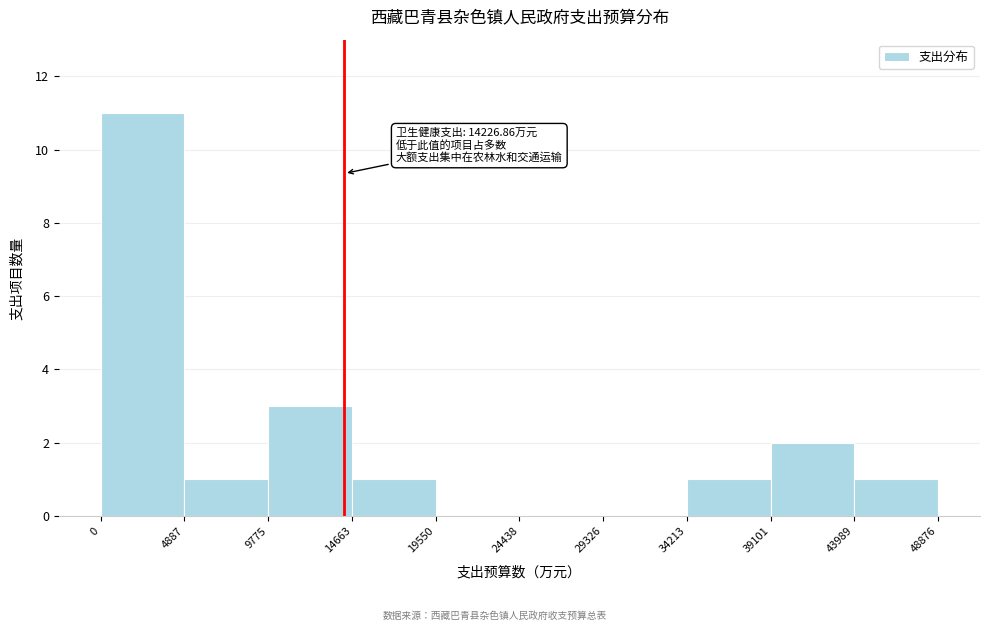

Over which range of the x-axis is the bar tallest?

0 to 4887